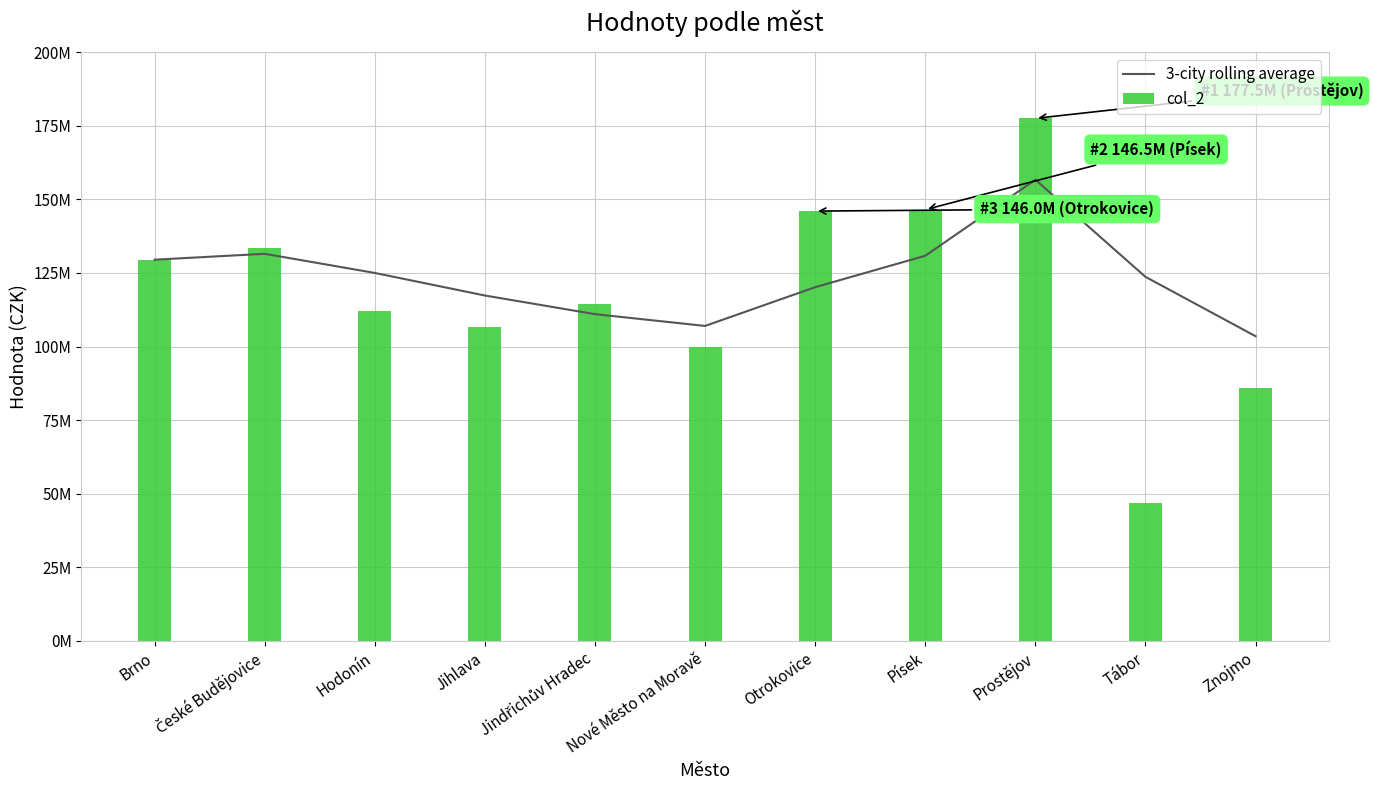

What is the label of the 2nd bar from the left?

České Budějovice